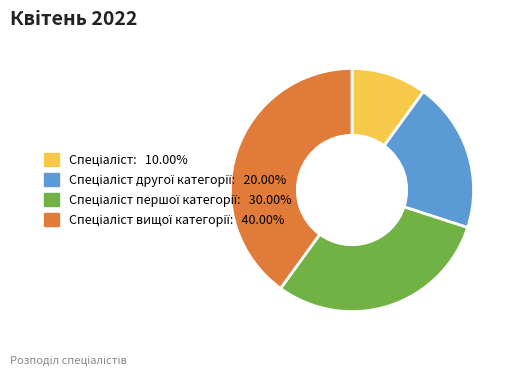

Is there a majority slice in this chart?

No